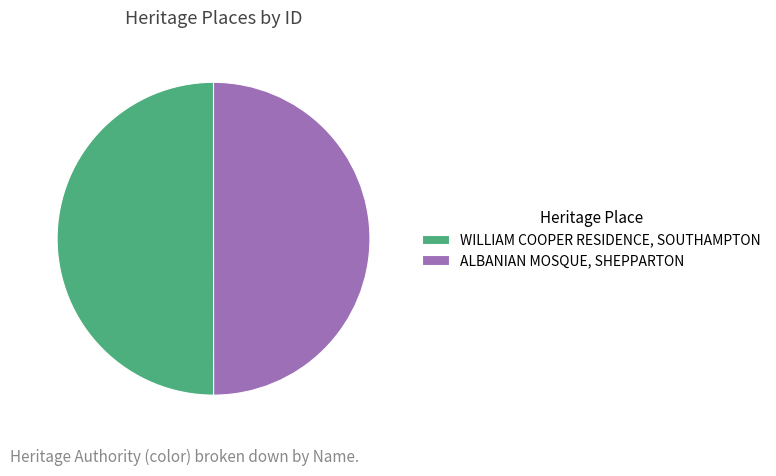

Do WILLIAM COOPER RESIDENCE, SOUTHAMPTON and ALBANIAN MOSQUE, SHEPPARTON together represent more than half of the pie?

Yes